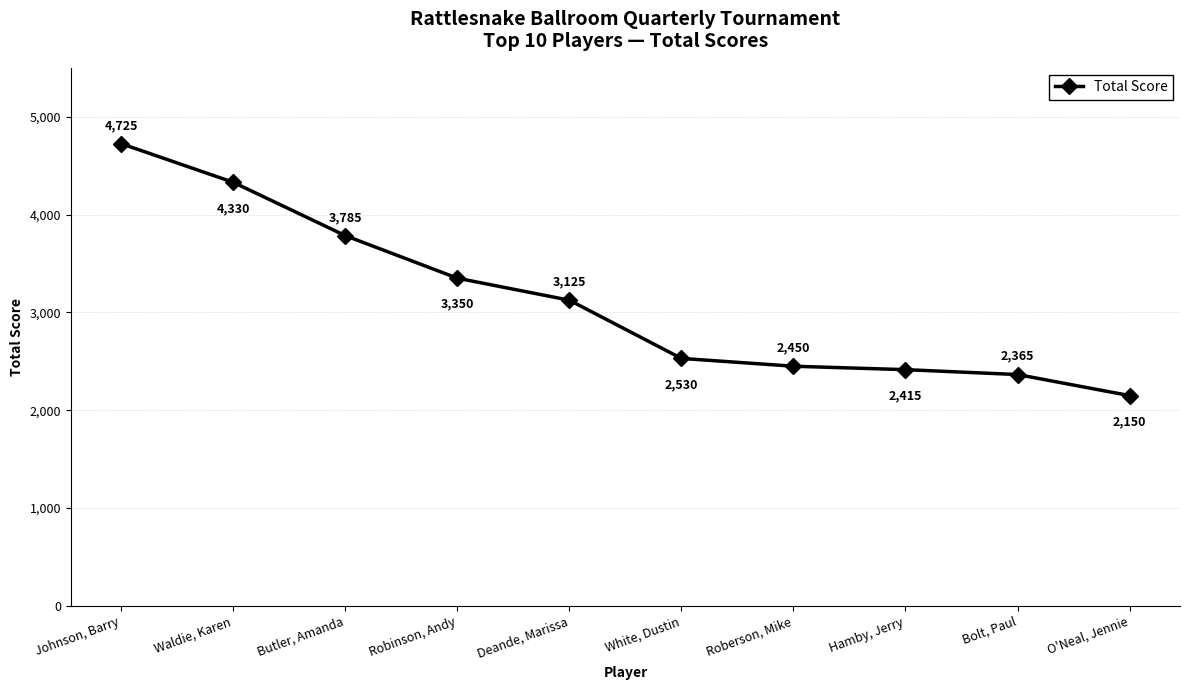

List the labels in order of value, smallest first.

O'Neal, Jennie, Bolt, Paul, Hamby, Jerry, Roberson, Mike, White, Dustin, Deande, Marissa, Robinson, Andy, Butler, Amanda, Waldie, Karen, Johnson, Barry